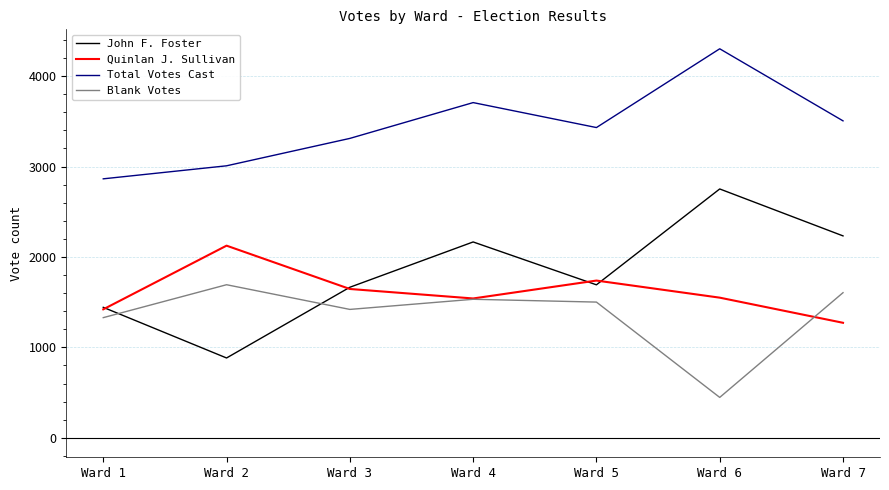

How many series are shown in this chart?

4